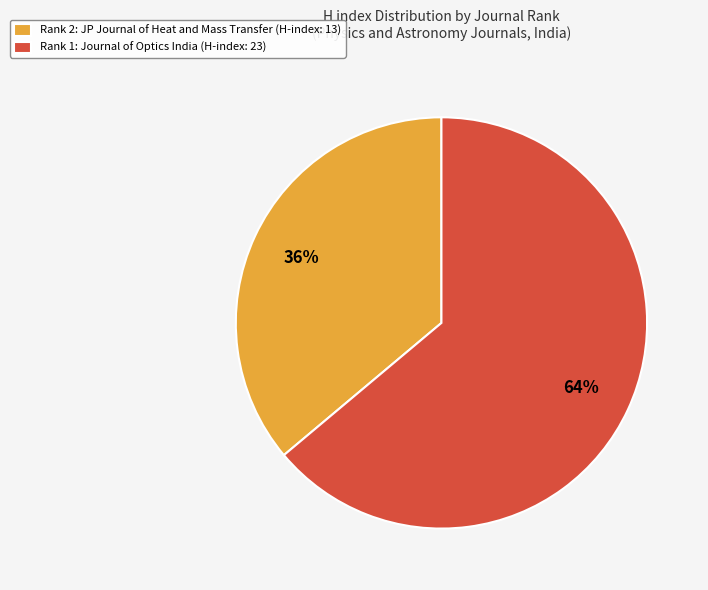

Is it true that Rank 2: JP Journal of Heat and Mass Transfer (H-index: 13) is 22% of the pie?

False